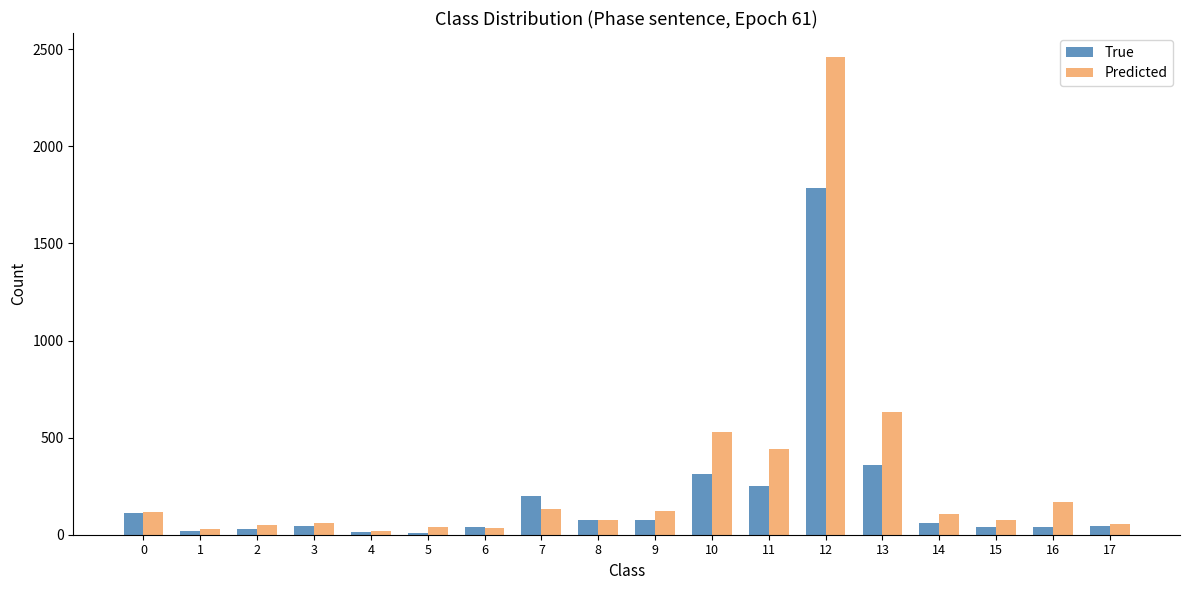

The Predicted series shows 56 at 17. True or false?

True